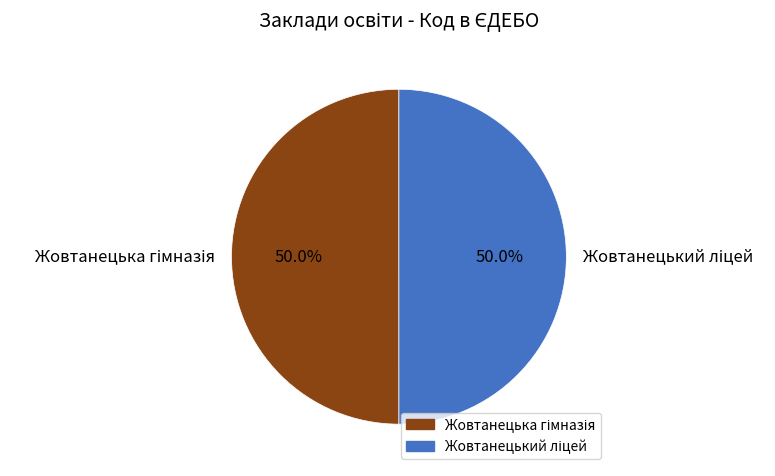

Which slice is the largest?

Жовтанецька гімназія